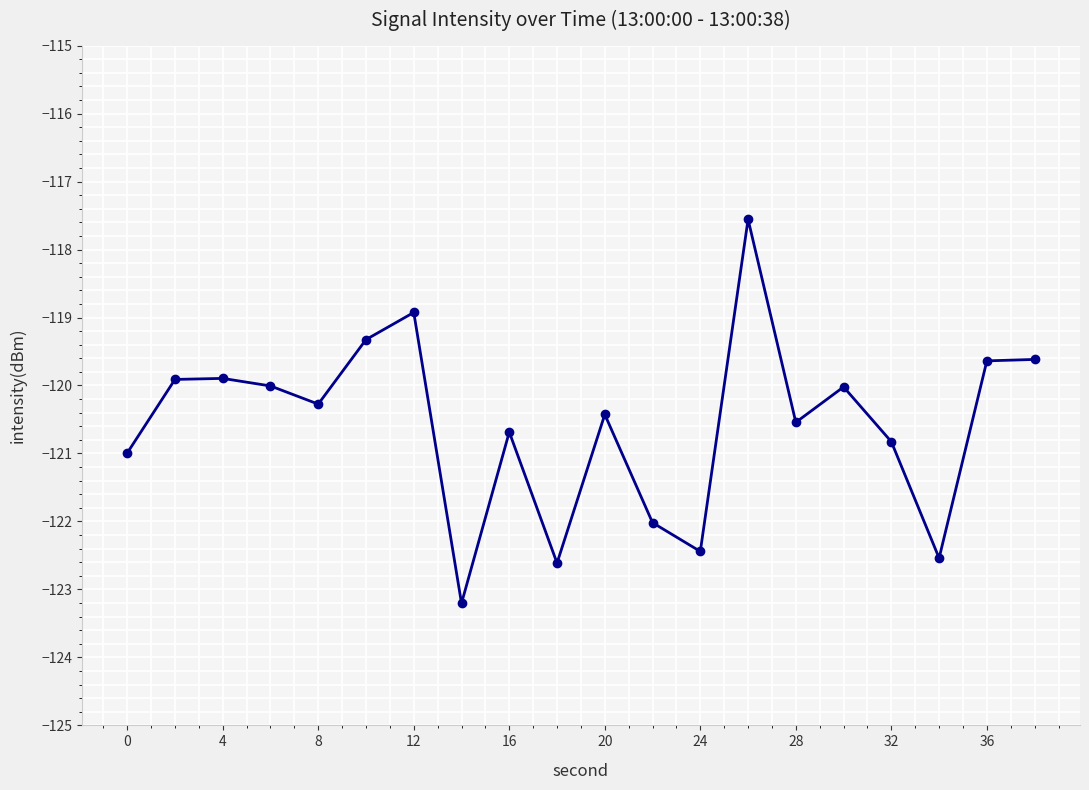

What is the sum of all values?

-2411.5